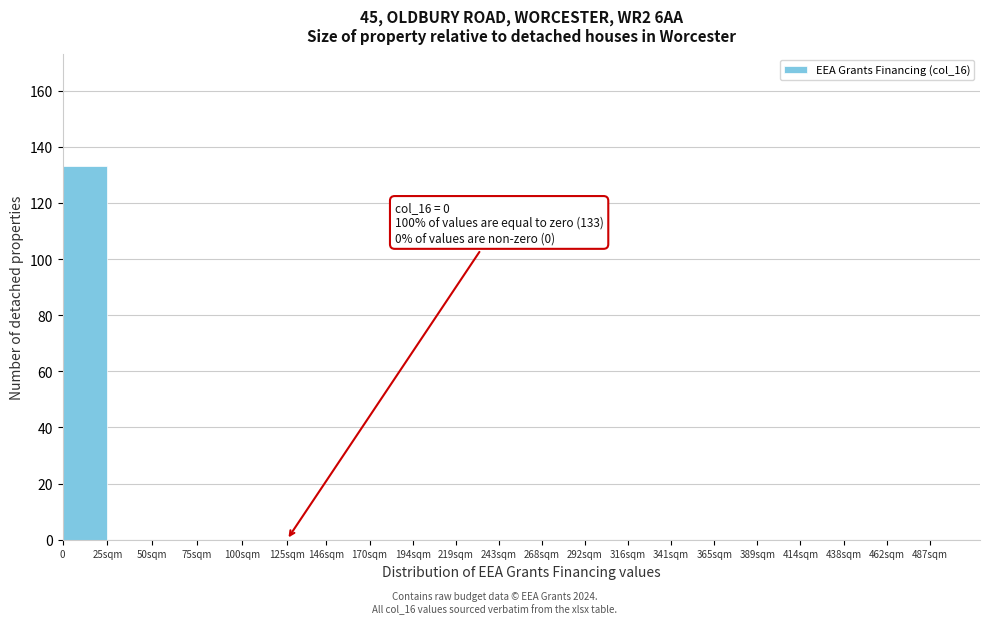

Reading left to right, extract all data points from this chart.

0=133	25sqm=0	50sqm=0	75sqm=0	100sqm=0	125sqm=0	146sqm=0	170sqm=0	194sqm=0	219sqm=0	243sqm=0	268sqm=0	292sqm=0	316sqm=0	341sqm=0	365sqm=0	389sqm=0	414sqm=0	438sqm=0	462sqm=0	487sqm=0